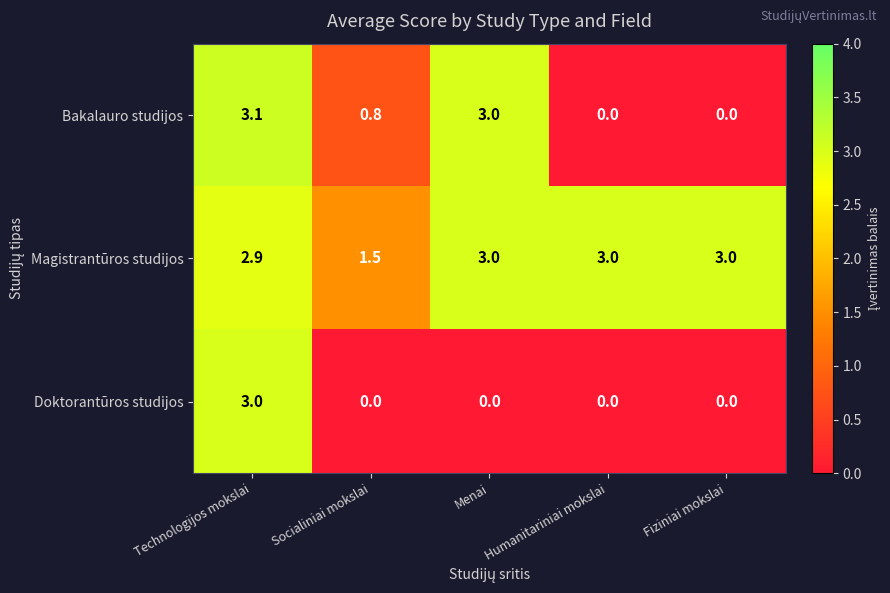

How many distinct data groups are displayed?

3